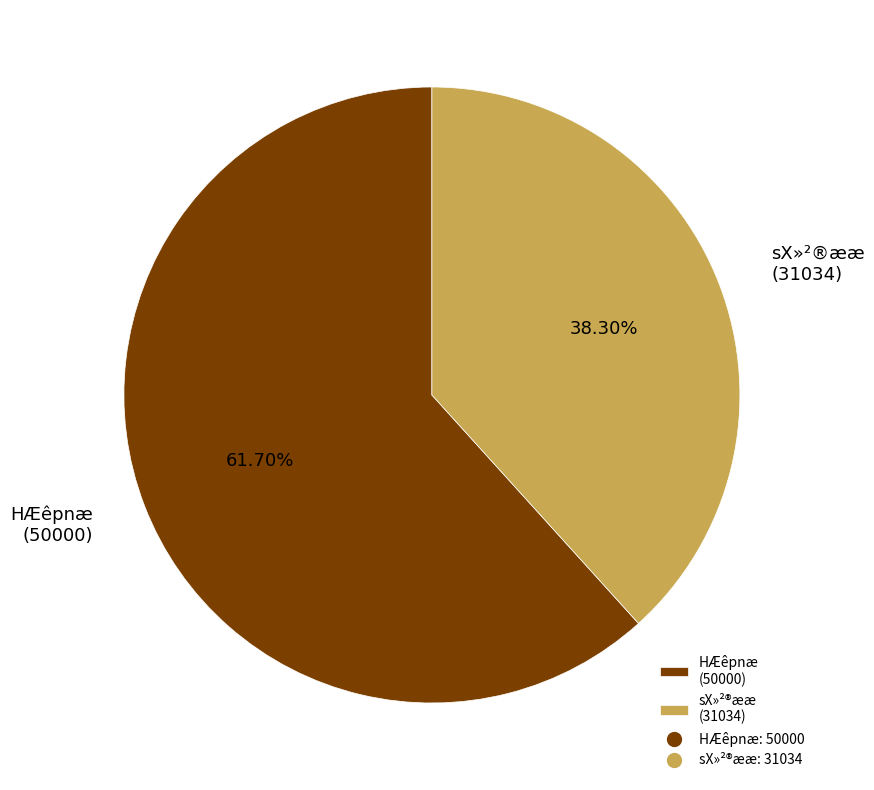

What is the smallest slice in the pie chart?

sX»²®ææ (31034)